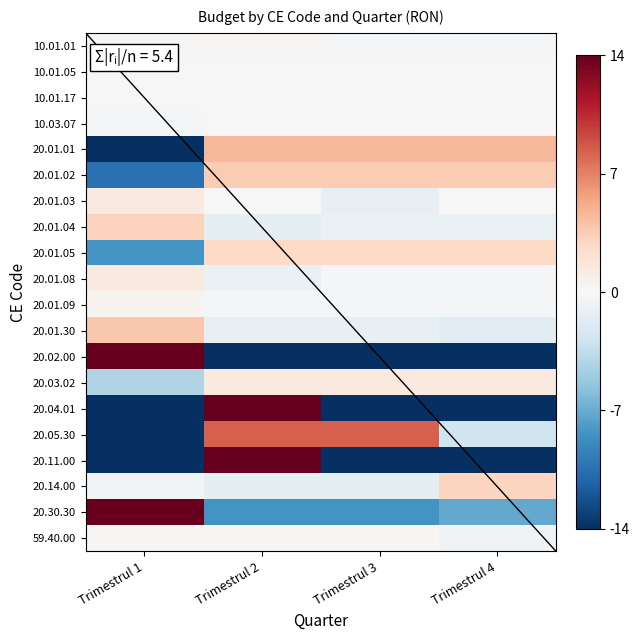

Reading left to right, list all the values displayed in this chart.

10.01.01: Trimestrul 1=0.1	Trimestrul 2=0.1	Trimestrul 3=-0.1	Trimestrul 4=-0.1
10.01.05: Trimestrul 1=0.0	Trimestrul 2=0.0	Trimestrul 3=0.0	Trimestrul 4=0.0
10.01.17: Trimestrul 1=0.0	Trimestrul 2=0.0	Trimestrul 3=0.0	Trimestrul 4=0.0
10.03.07: Trimestrul 1=-0.2	Trimestrul 2=0.1	Trimestrul 3=0.1	Trimestrul 4=0.1
20.01.01: Trimestrul 1=-14.0	Trimestrul 2=4.7	Trimestrul 3=4.7	Trimestrul 4=4.7
20.01.02: Trimestrul 1=-10.5	Trimestrul 2=3.5	Trimestrul 3=3.5	Trimestrul 4=3.5
20.01.03: Trimestrul 1=1.3	Trimestrul 2=-0.1	Trimestrul 3=-1.1	Trimestrul 4=-0.1
20.01.04: Trimestrul 1=3.2	Trimestrul 2=-1.3	Trimestrul 3=-0.9	Trimestrul 4=-0.9
20.01.05: Trimestrul 1=-8.4	Trimestrul 2=2.8	Trimestrul 3=2.8	Trimestrul 4=2.8
20.01.08: Trimestrul 1=1.3	Trimestrul 2=-0.9	Trimestrul 3=-0.2	Trimestrul 4=-0.2
20.01.09: Trimestrul 1=0.3	Trimestrul 2=-0.1	Trimestrul 3=-0.1	Trimestrul 4=-0.1
20.01.30: Trimestrul 1=3.8	Trimestrul 2=-1.2	Trimestrul 3=-1.2	Trimestrul 4=-1.5
20.02.00: Trimestrul 1=42.0	Trimestrul 2=-14.0	Trimestrul 3=-14.0	Trimestrul 4=-14.0
20.03.02: Trimestrul 1=-4.2	Trimestrul 2=1.4	Trimestrul 3=1.4	Trimestrul 4=1.4
20.04.01: Trimestrul 1=-14.0	Trimestrul 2=42.0	Trimestrul 3=-14.0	Trimestrul 4=-14.0
20.05.30: Trimestrul 1=-14.0	Trimestrul 2=8.4	Trimestrul 3=8.4	Trimestrul 4=-2.8
20.11.00: Trimestrul 1=-14.0	Trimestrul 2=42.0	Trimestrul 3=-14.0	Trimestrul 4=-14.0
20.14.00: Trimestrul 1=-0.4	Trimestrul 2=-1.3	Trimestrul 3=-1.3	Trimestrul 4=3.0
20.30.30: Trimestrul 1=24.0	Trimestrul 2=-8.4	Trimestrul 3=-8.4	Trimestrul 4=-7.2
59.40.00: Trimestrul 1=0.2	Trimestrul 2=0.2	Trimestrul 3=0.2	Trimestrul 4=-0.5